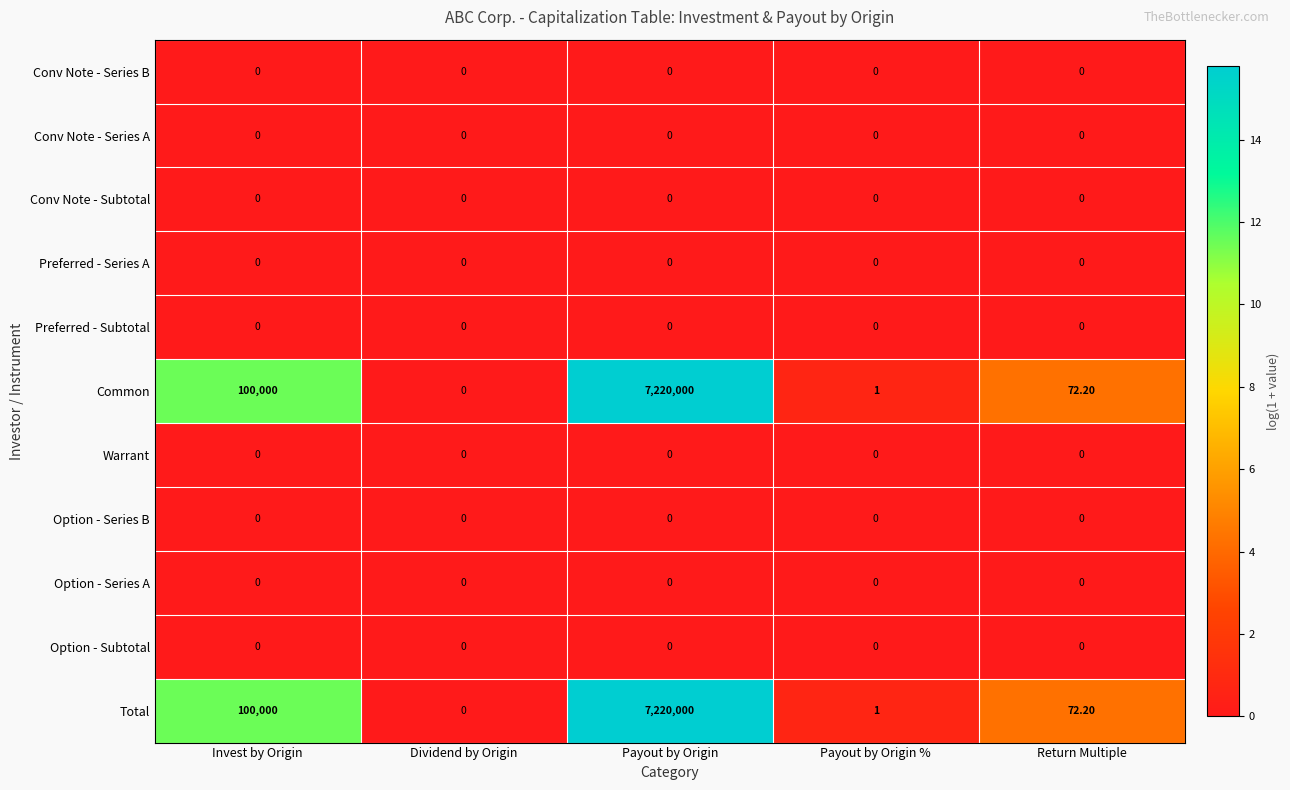

What is the total value across all series at Payout by Origin %?

2.0